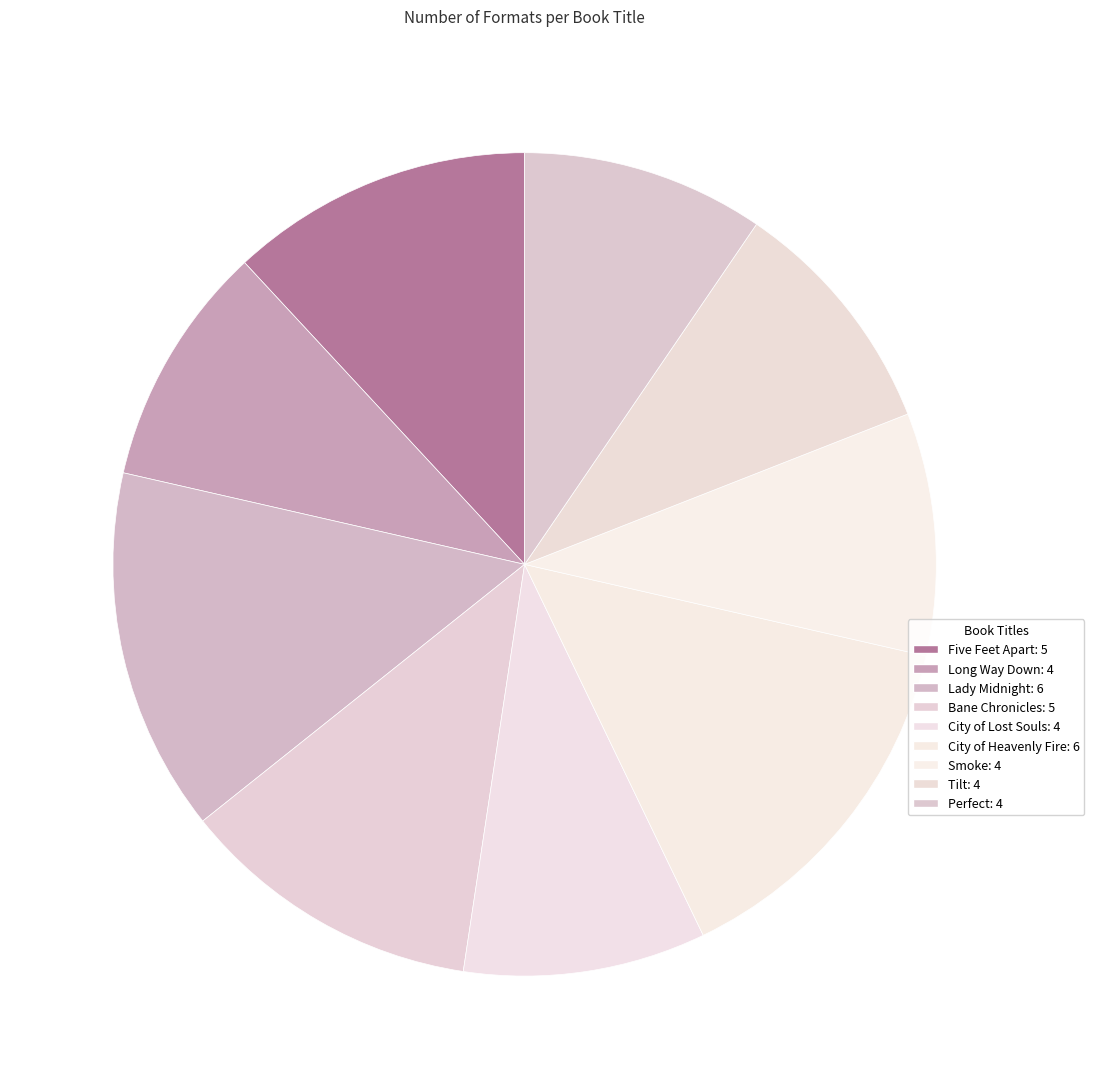

How many segments does this pie chart have?

9